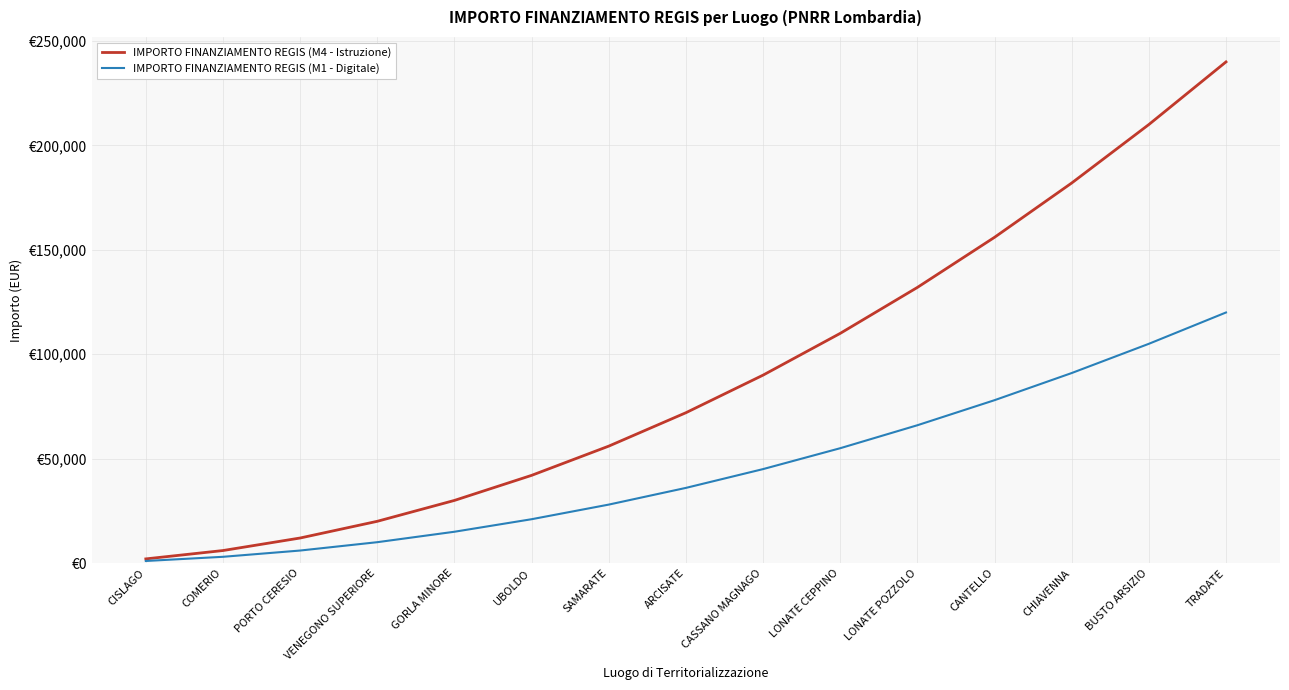

Where does the IMPORTO FINANZIAMENTO REGIS (M1 - Digitale) series first go above 36000?

CASSANO MAGNAGO